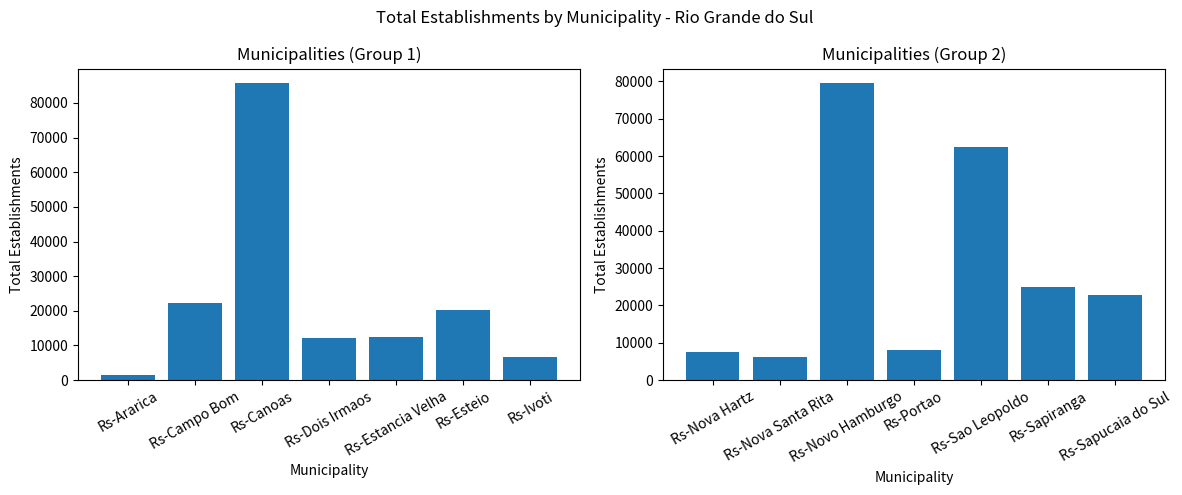

At which category does the chart reach its peak across all series?

Rs-Canoas